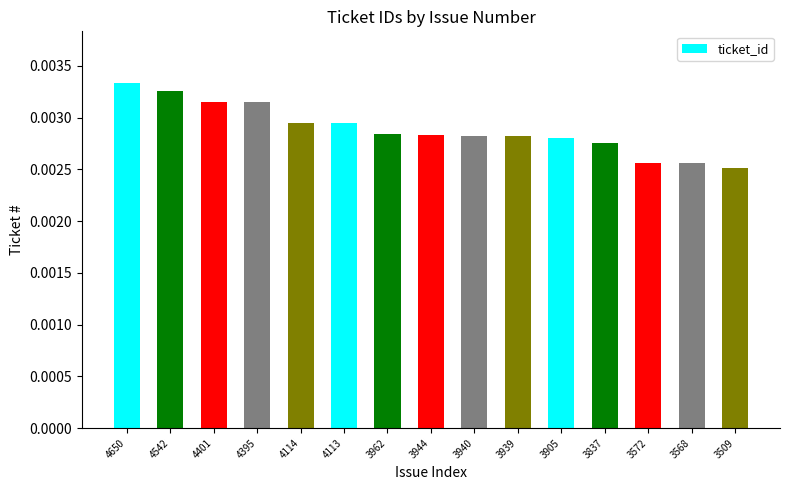

How many values are between 0 and 1?

15